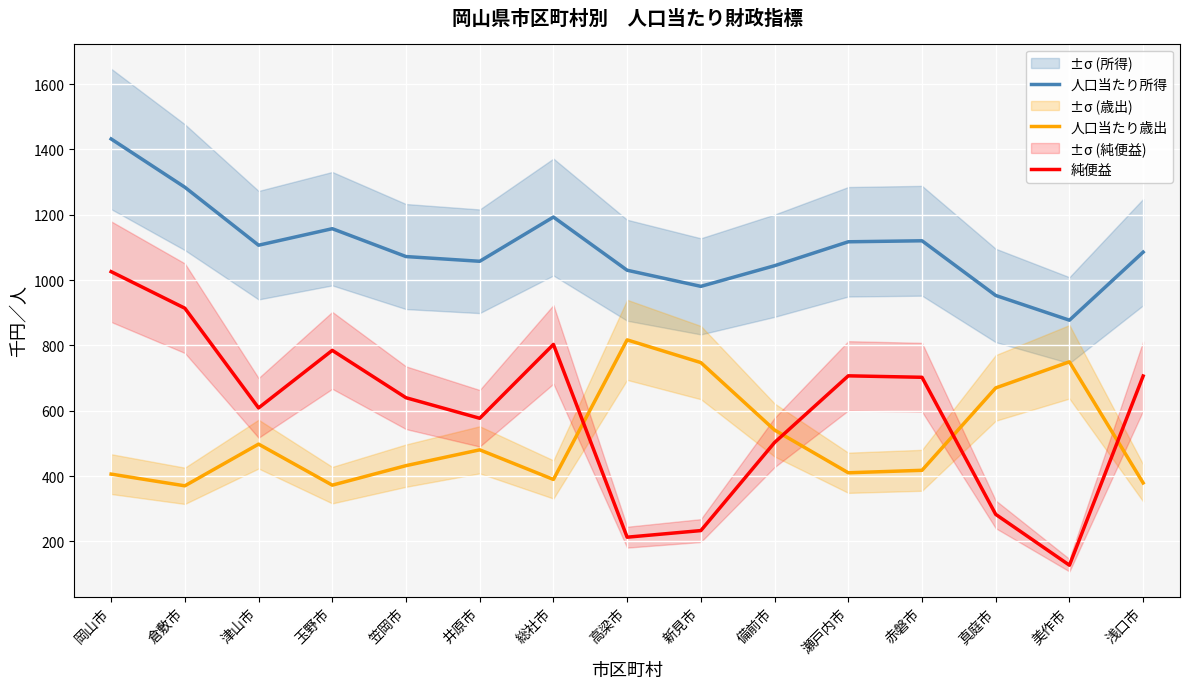

True or false: 人口当たり所得 and 人口当たり歳出 intersect in this chart.

False